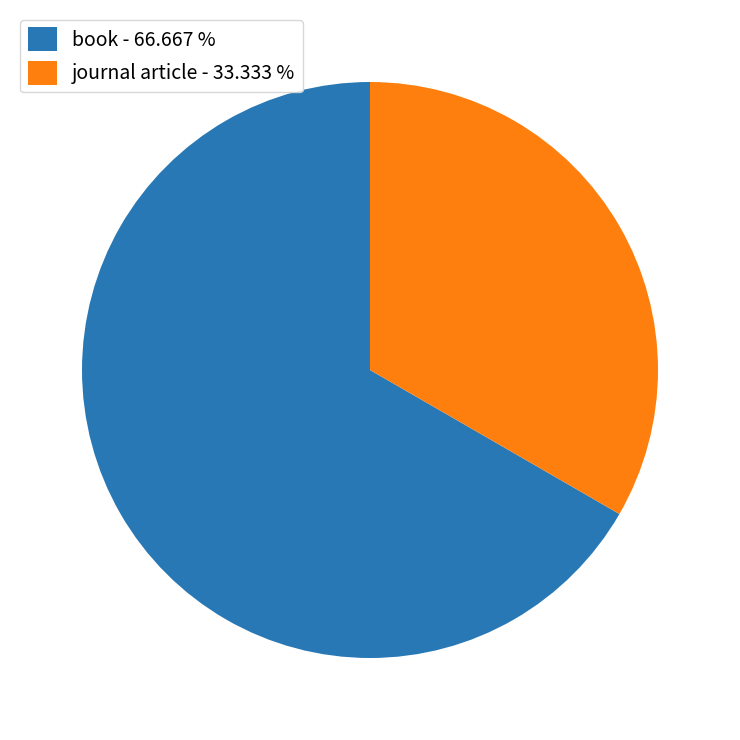

What is the ratio of the value at book - 66.667 % to the value at journal article - 33.333 %?

2.0